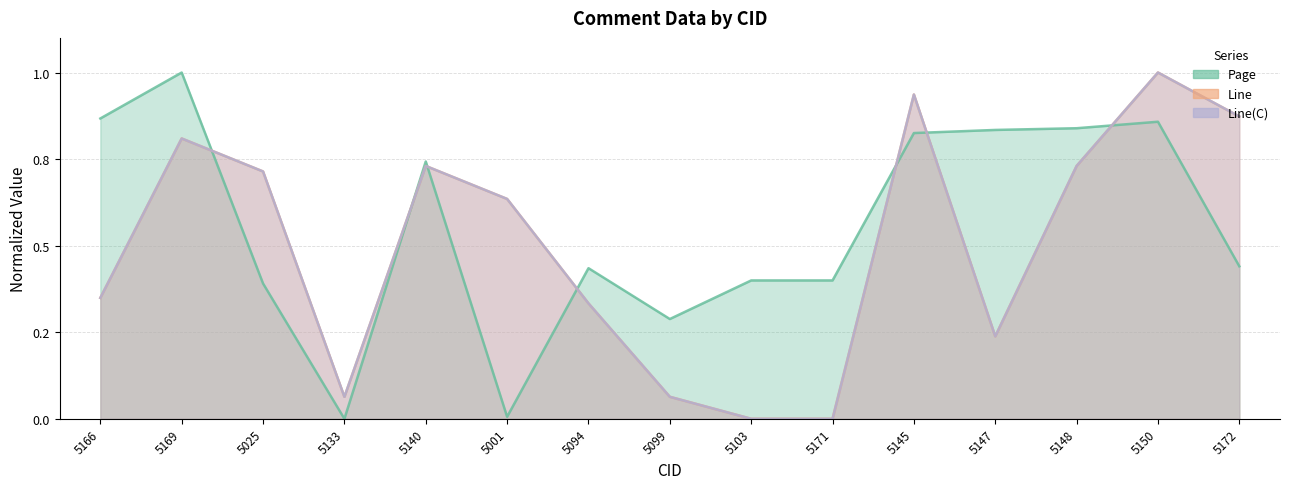

What is the label of the 14th point from the right?

5169